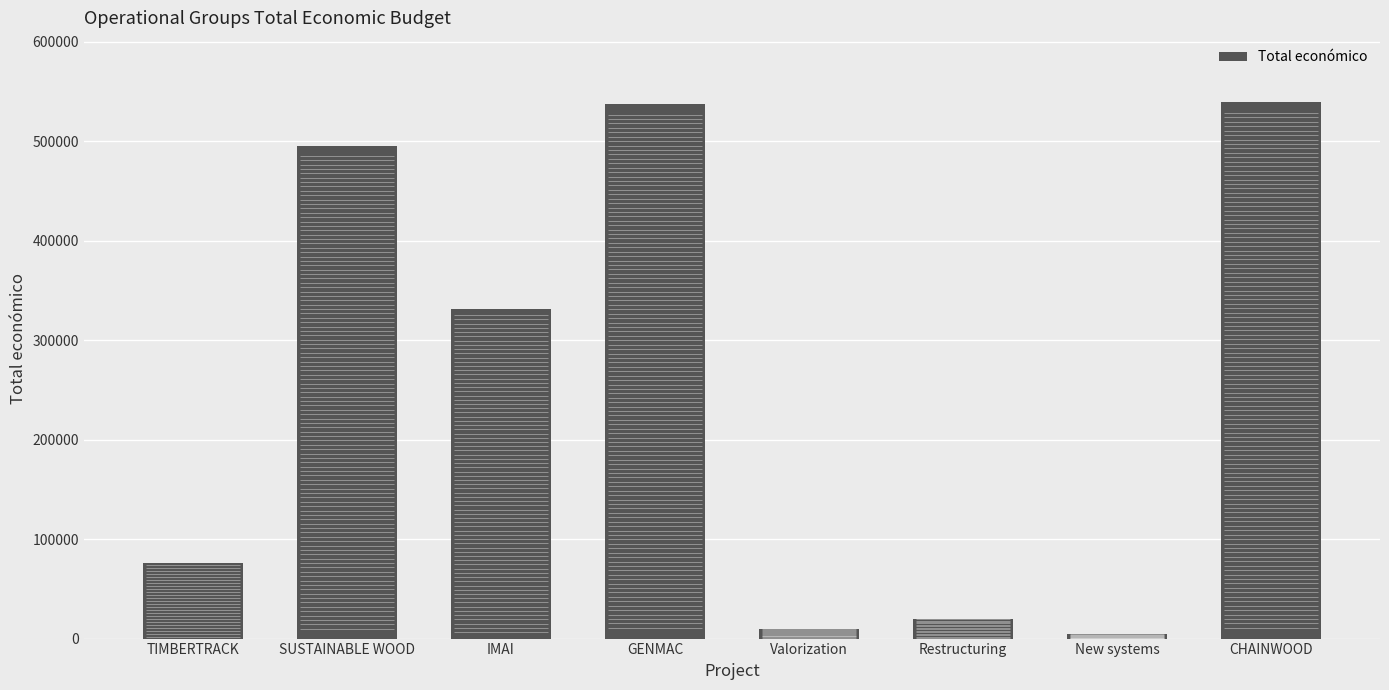

Does the chart contain stacked bars?

No